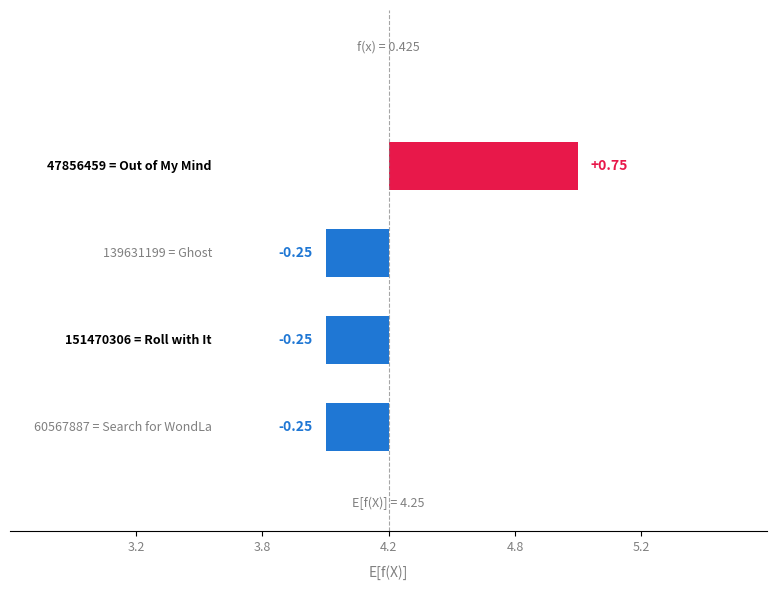

Reading left to right, what are all the values shown in this chart?

4	4	4	5